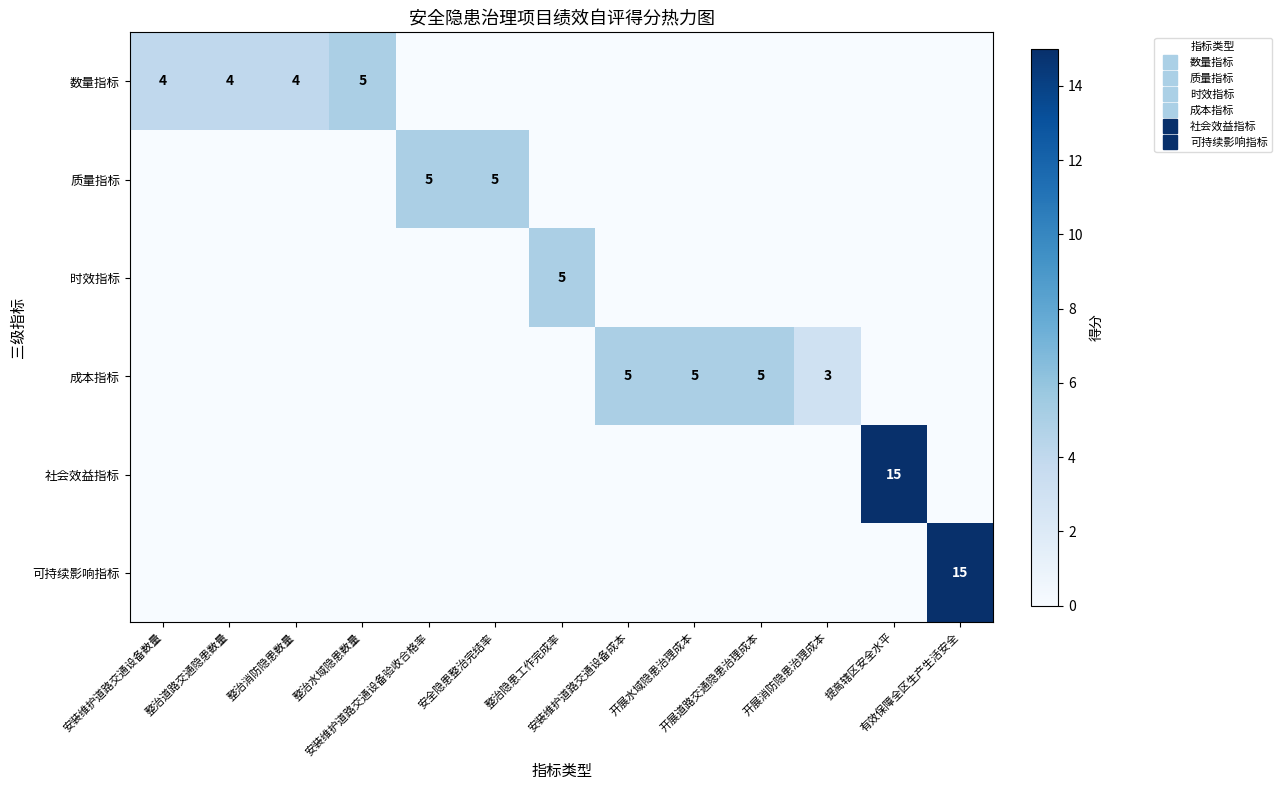

The value of 可持续影响指标 at 整治道路交通隐患数量 is 0. True or false?

True